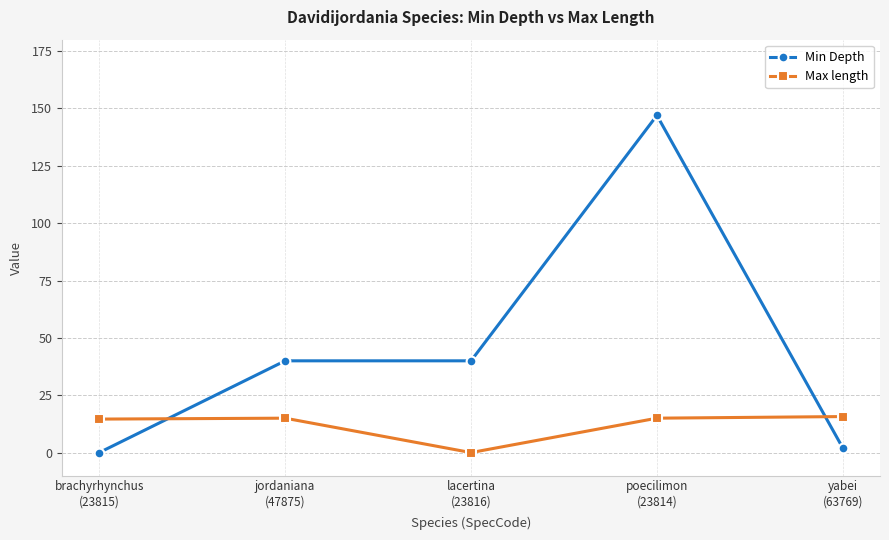

What is the label of the 4th point from the left?

poecilimon
(23814)